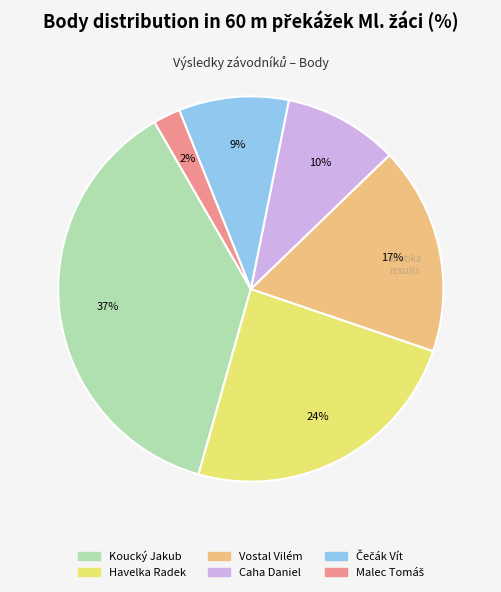

Is there any slice that represents more than half of the pie?

No